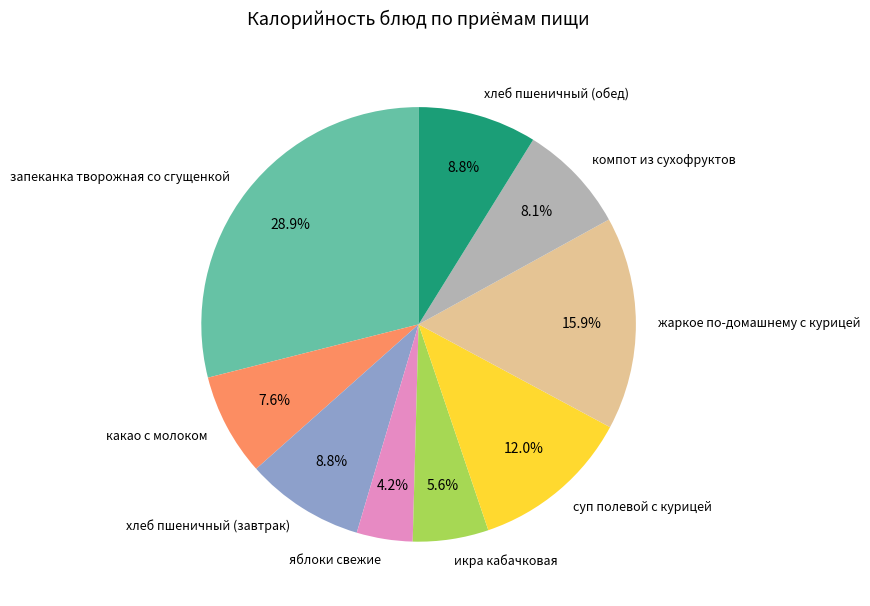

What is the ratio of the value at суп полевой с курицей to the value at хлеб пшеничный (завтрак)?

1.4